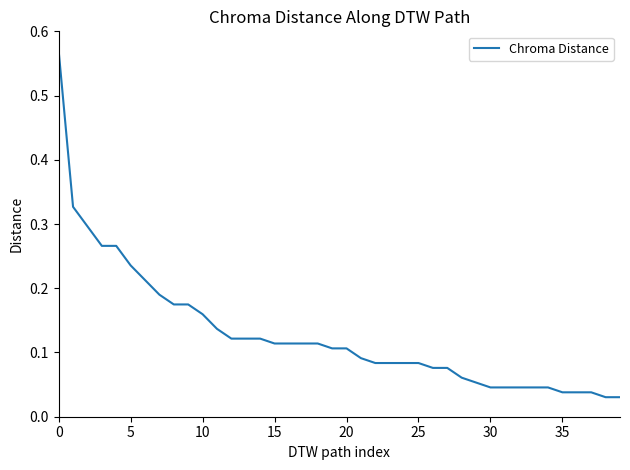

What is the difference between the maximum and minimum values?

0.5